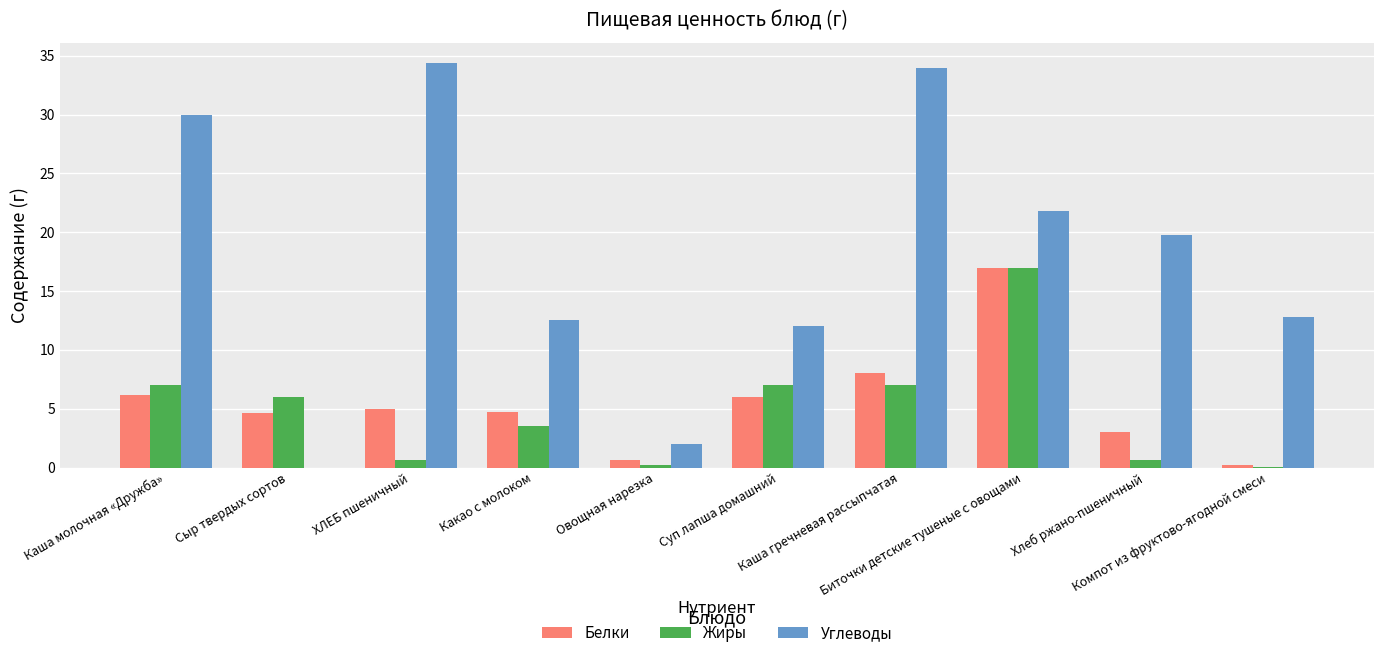

How many positive values does the Углеводы series have?

9